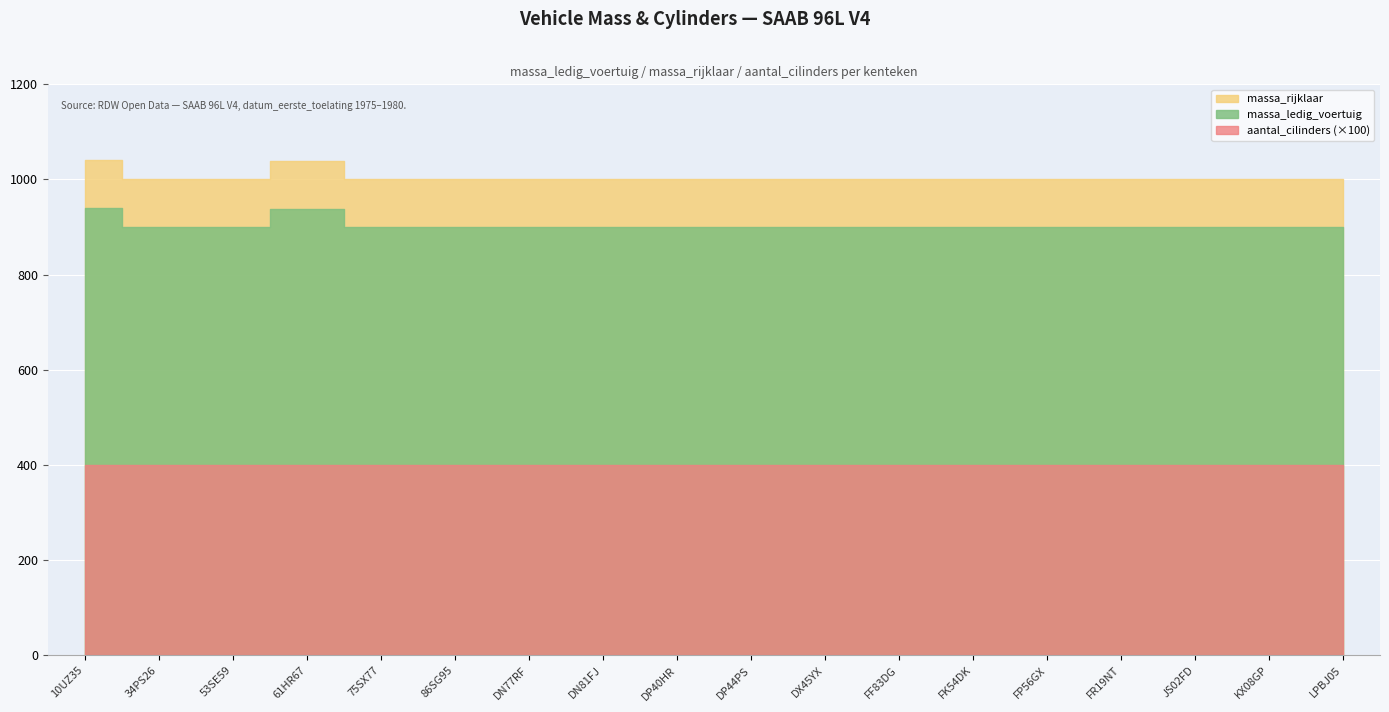

At which label is aantal_cilinders closest to 4?

10UZ35